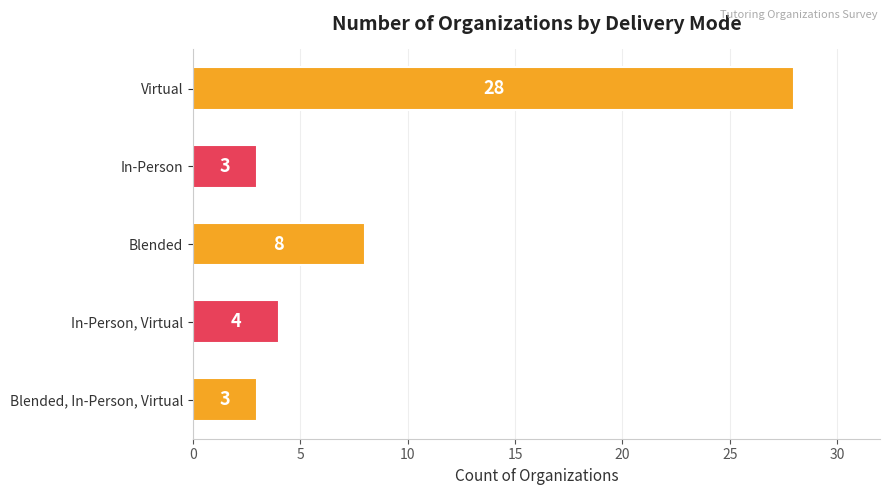

What is the change in value from Blended to In-Person, Virtual?

-4